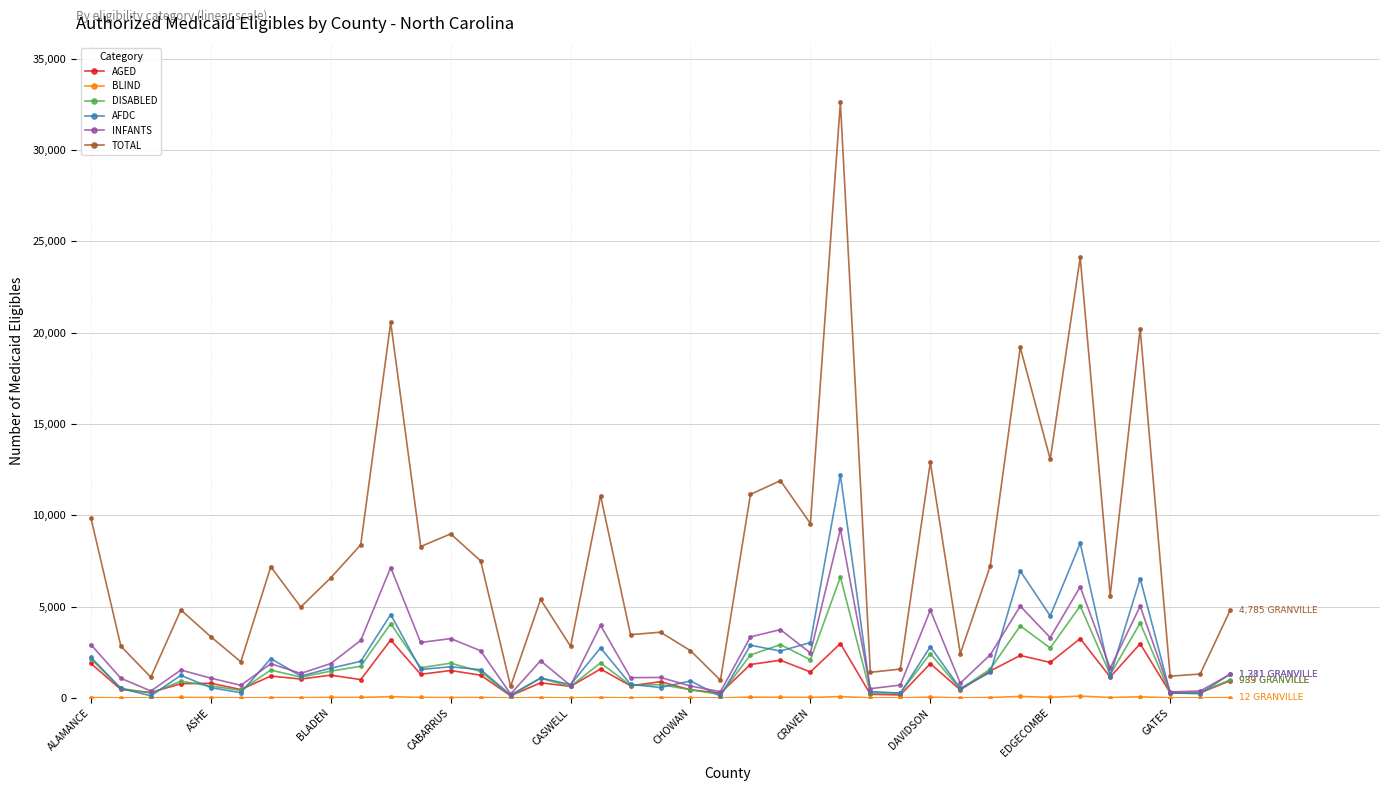

Which series has the widest spread of values?

TOTAL